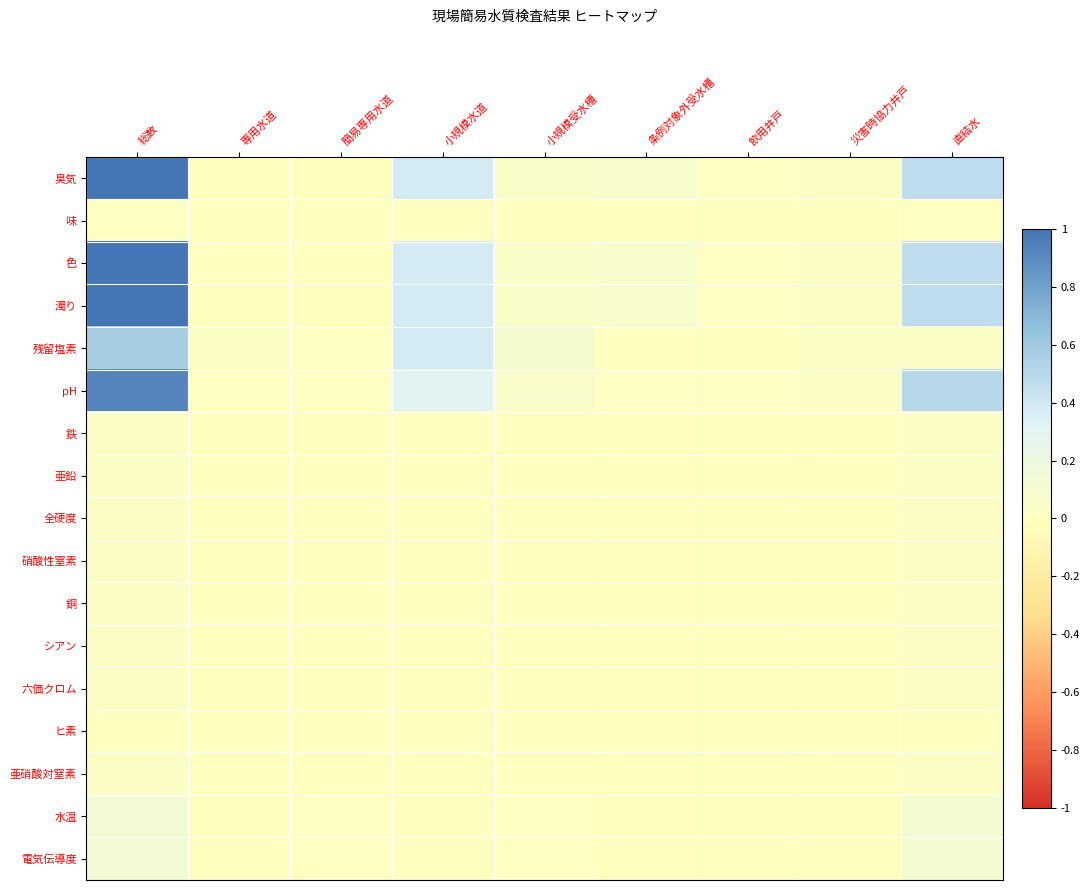

Count the number of data series in this chart.

17